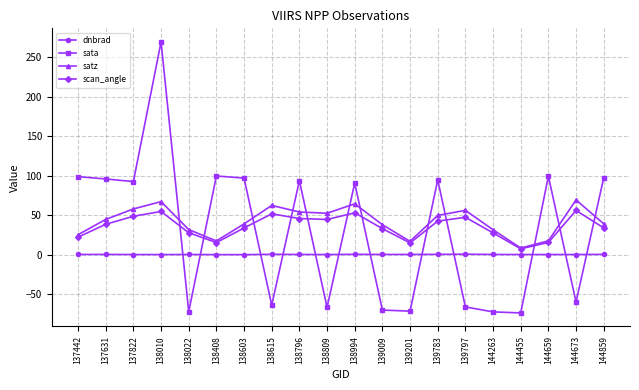

What is the sum of the dnbrad values at 138615 and 137631?

1.0